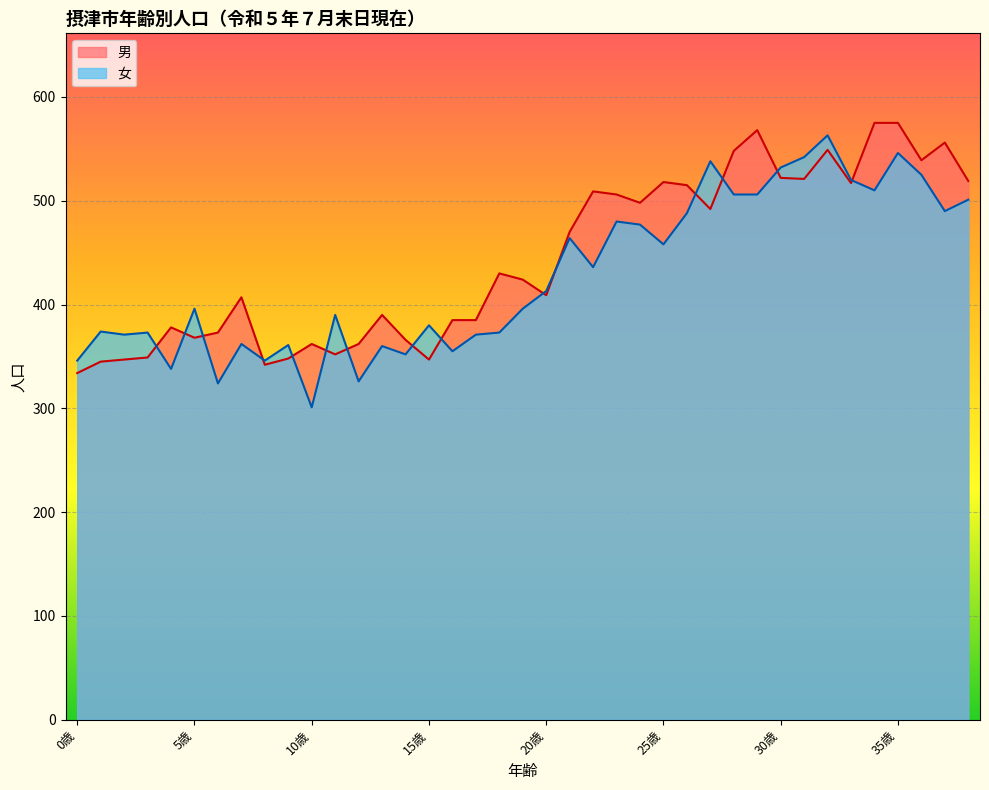

Is the value of 女 at 26歳 greater than the value of 男 at 32歳?

No